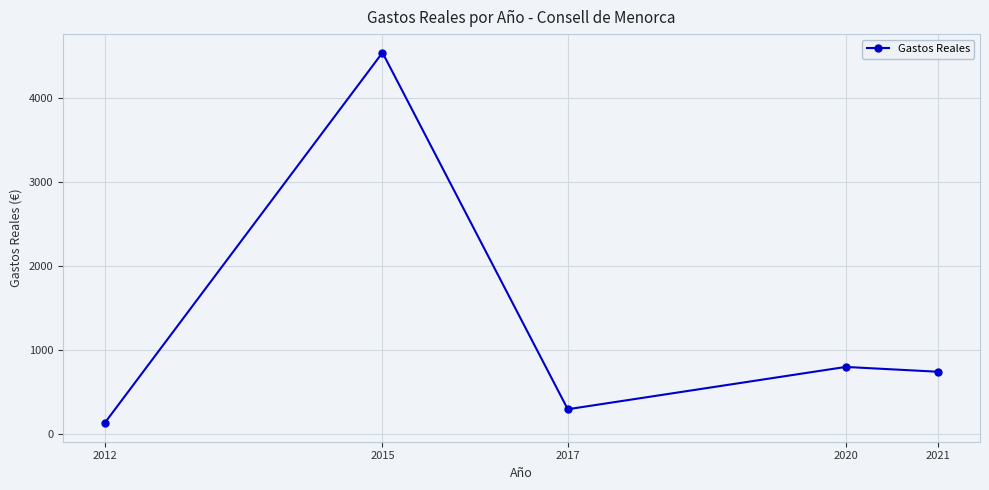

How many values exceed 745?

3